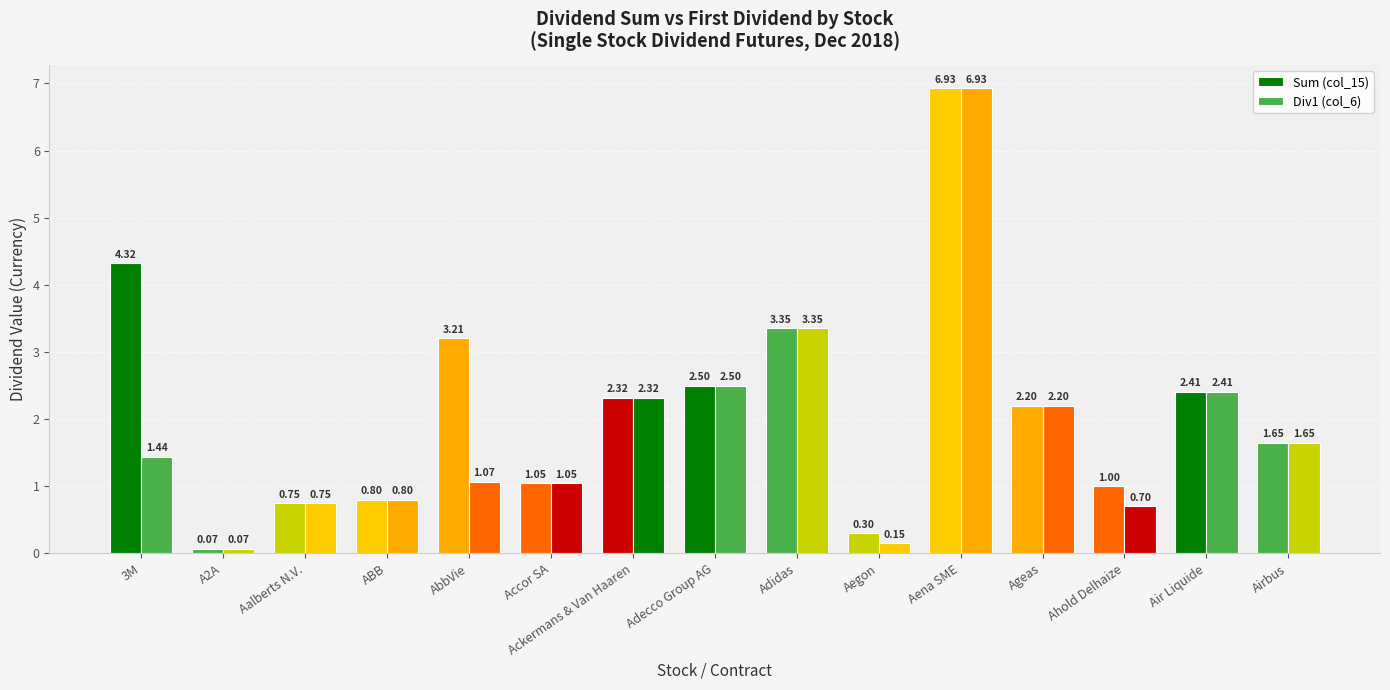

What is the total value across all series at Aegon?

0.4